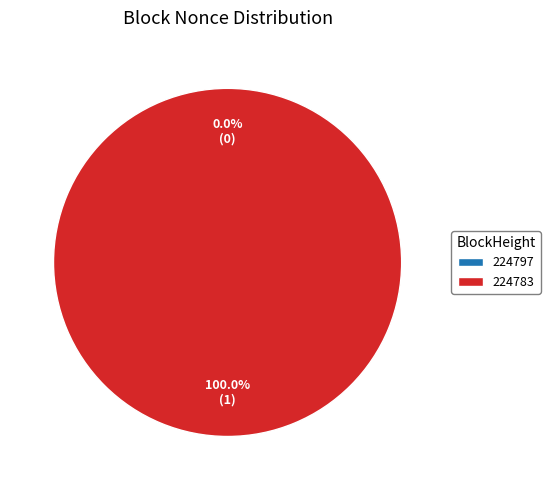

To the nearest percent, what is the difference between the 224783 and 224797 slice percentages?

100%